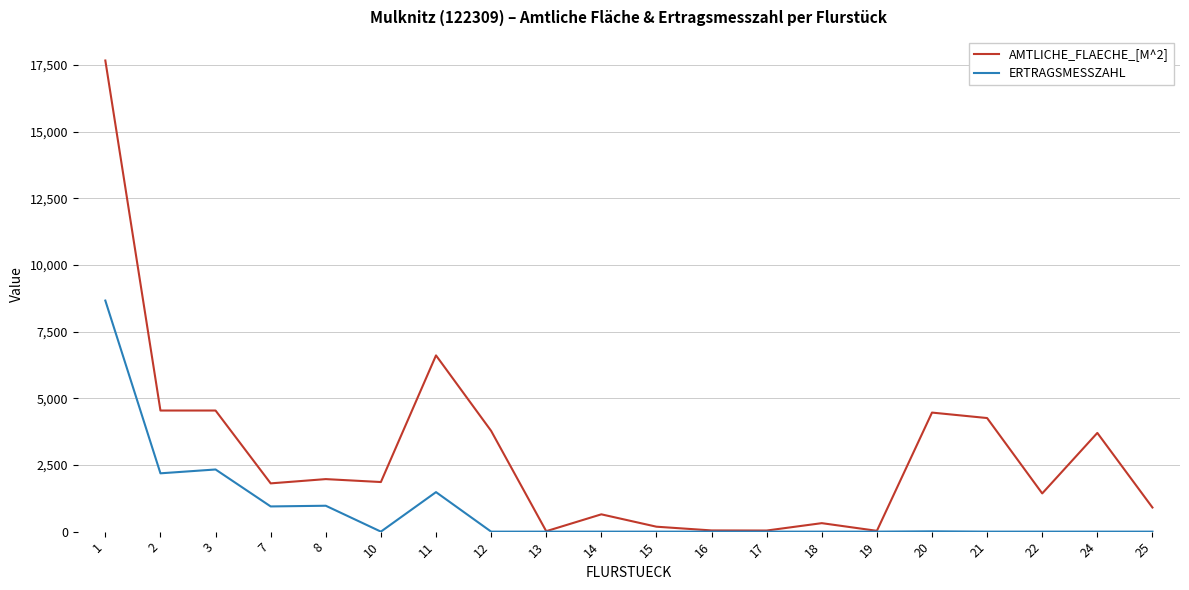

List the series in order of their overall mean, highest first.

AMTLICHE_FLAECHE_[M^2], ERTRAGSMESSZAHL